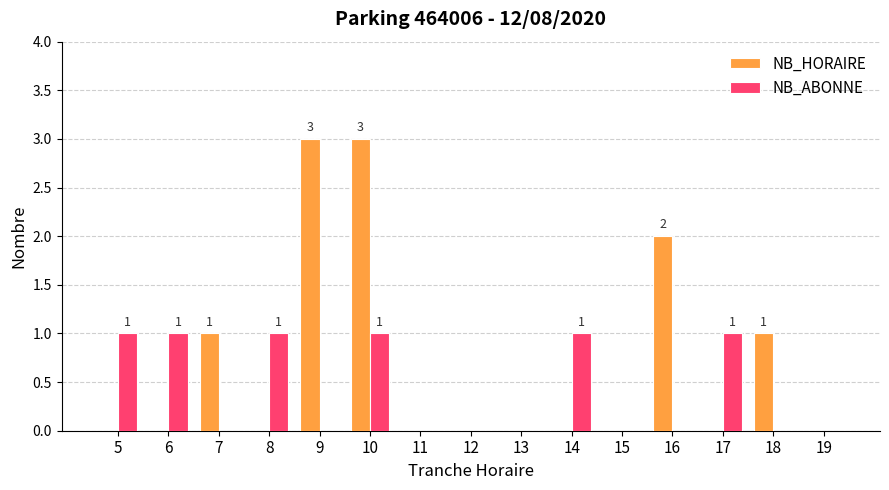

Is the value of NB_HORAIRE at 16 greater than the value of NB_ABONNE at 5?

Yes